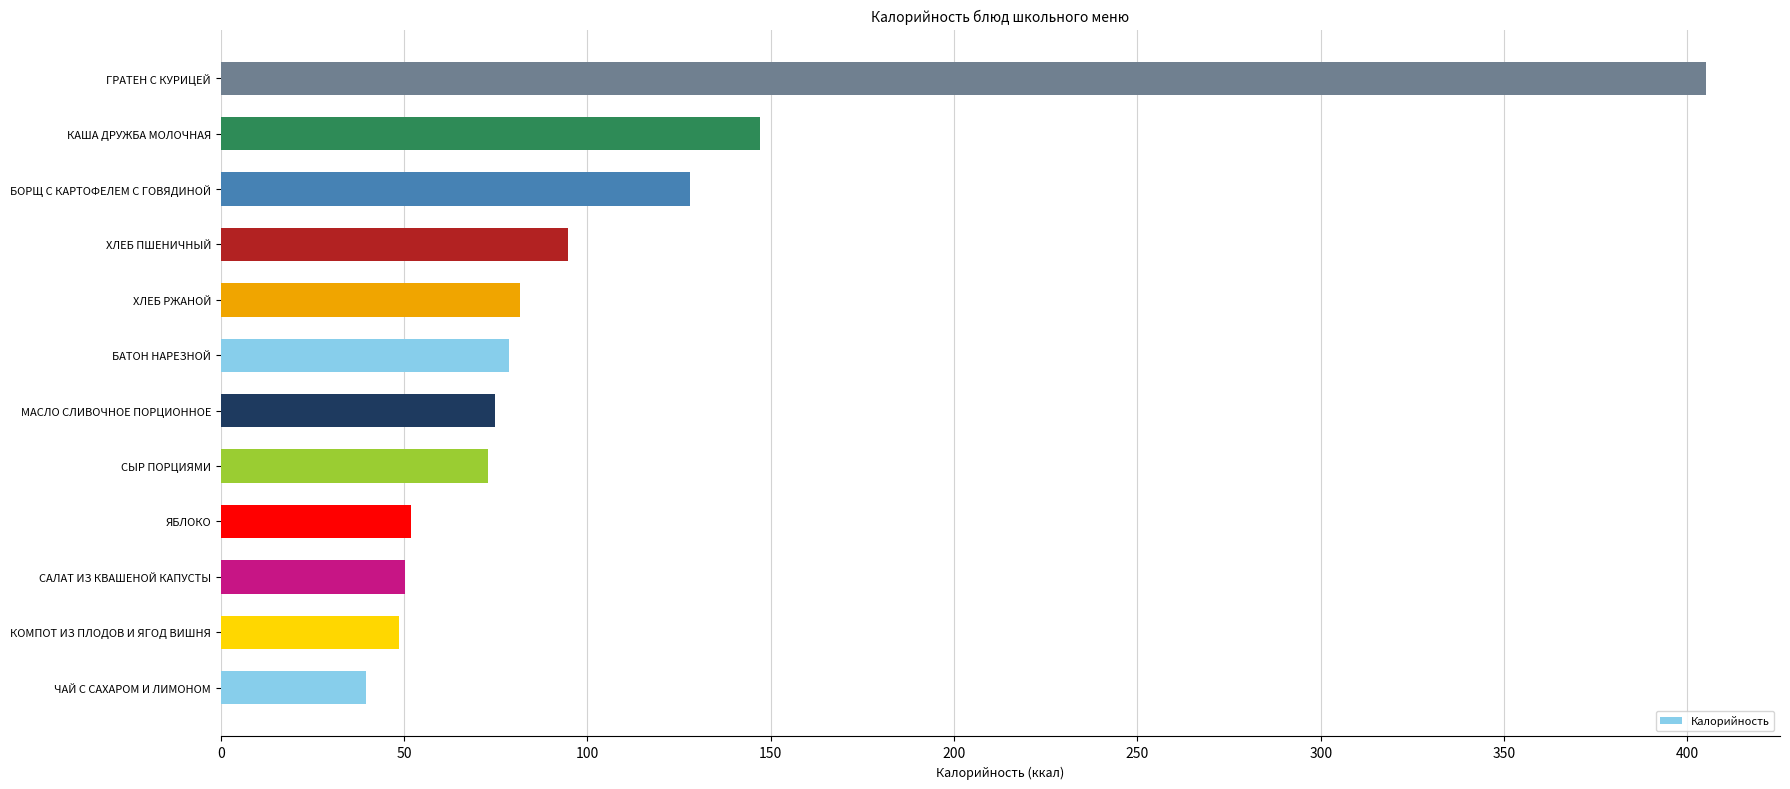

What is the difference between the maximum and minimum values?

365.3